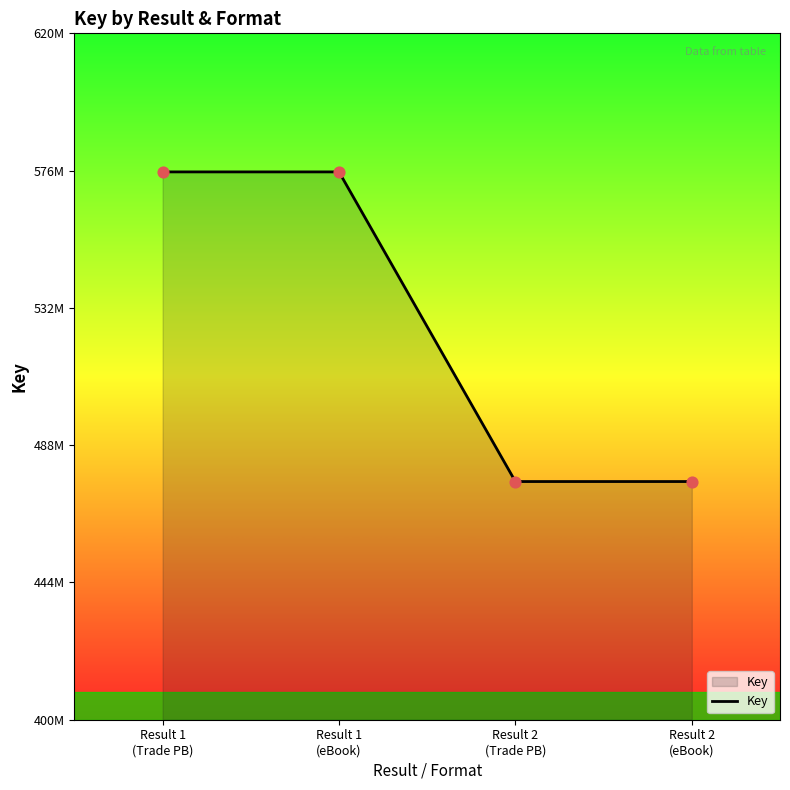

Between Result 2
(eBook) and Result 1
(Trade PB), which is larger?

Result 1
(Trade PB)